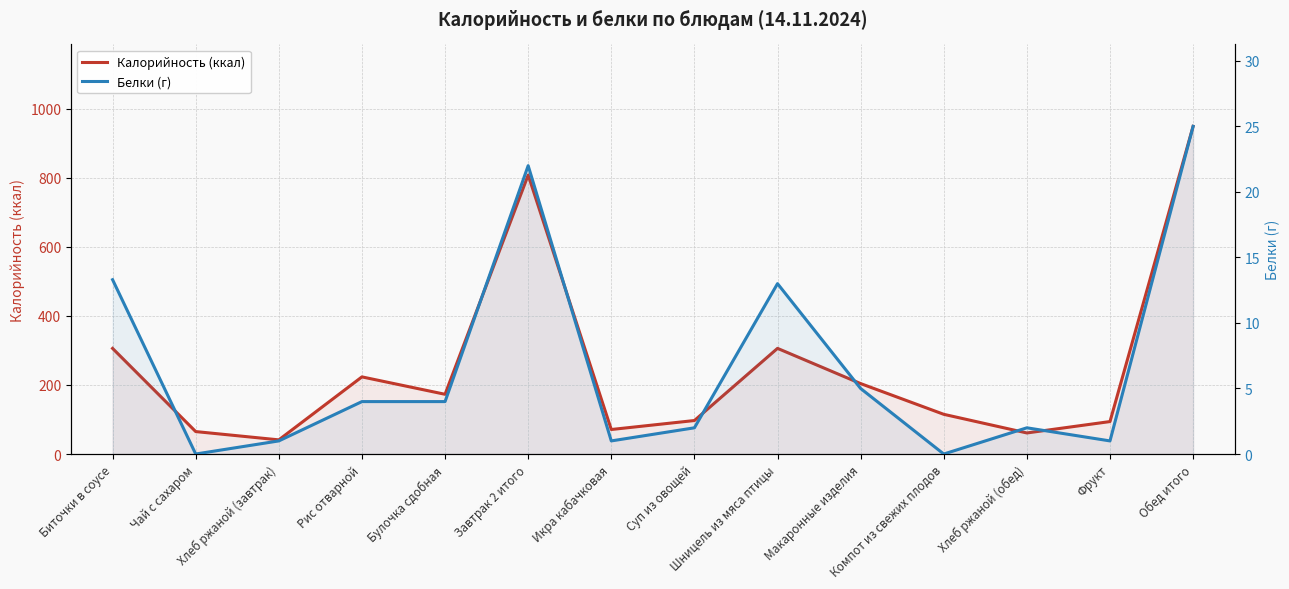

True or false: Белки (г) and Калорийность (ккал) cross at least once.

False